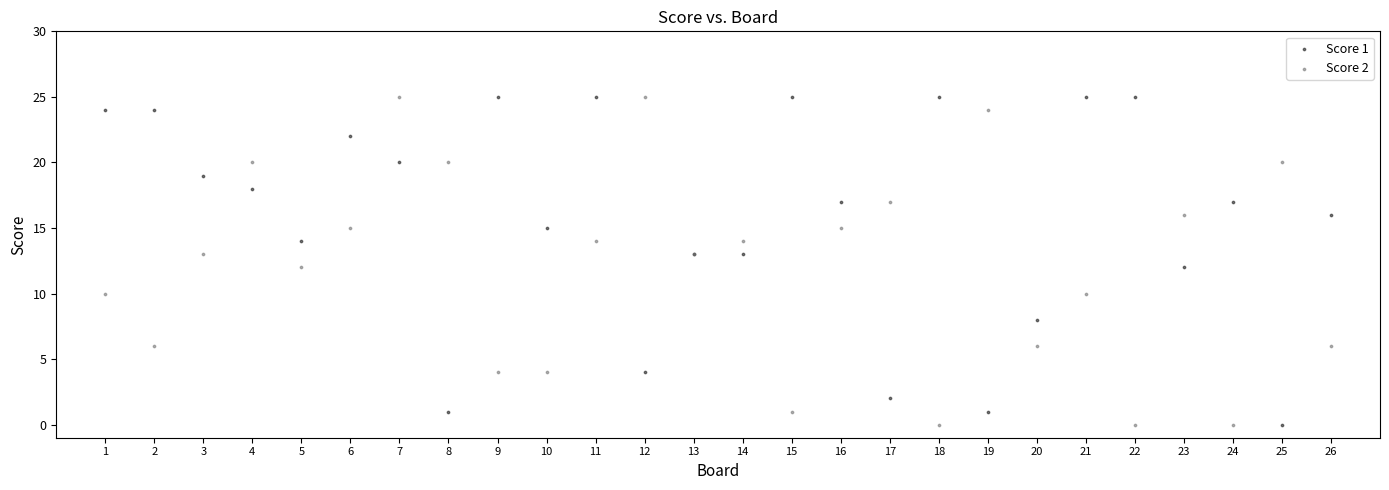

What is the X range (max minus min) for the scatter plot?

25